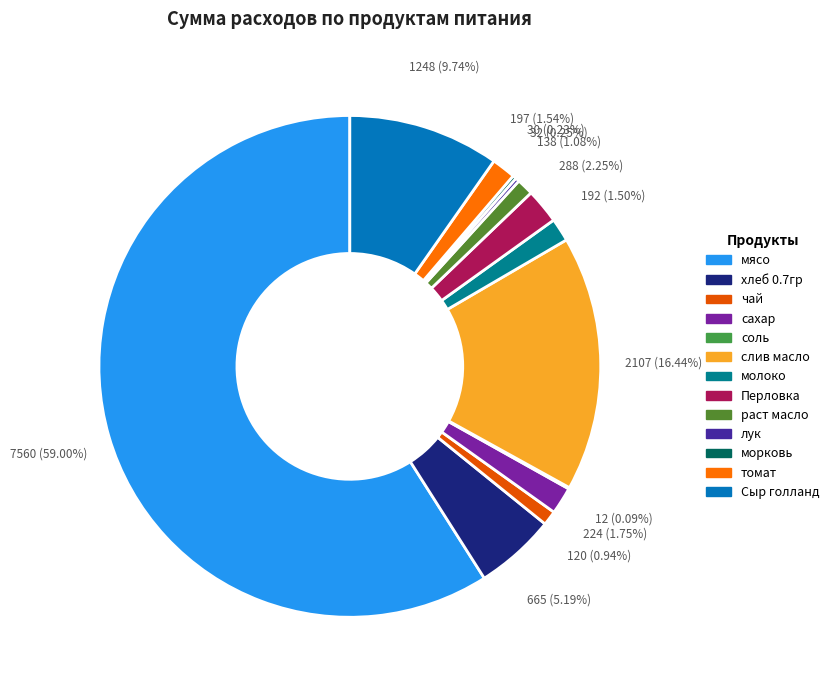

Is the sum of Перловка and мясо greater than half?

Yes